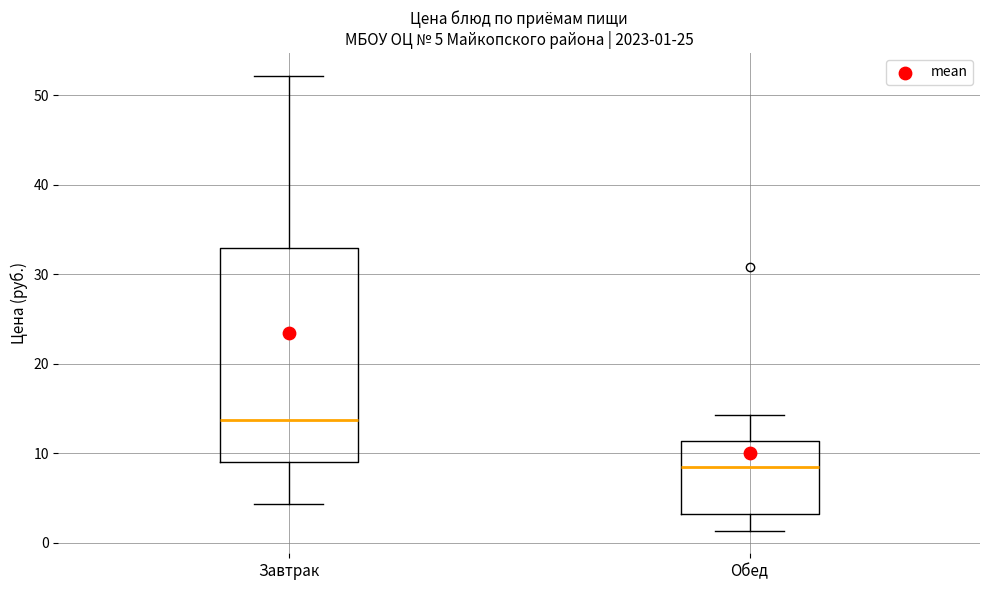

Which box has the highest median line?

Завтрак